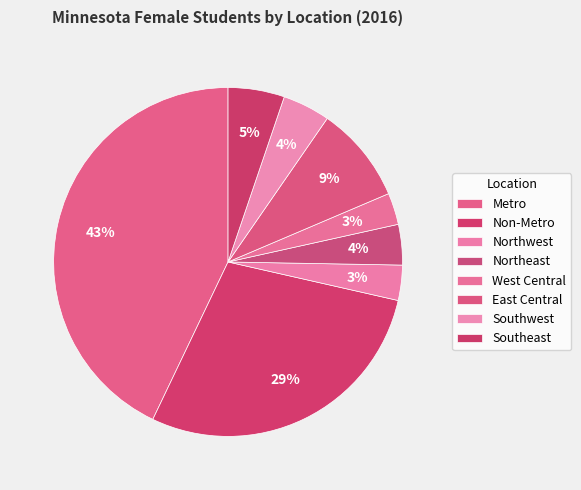

How many slices are in this pie chart?

8